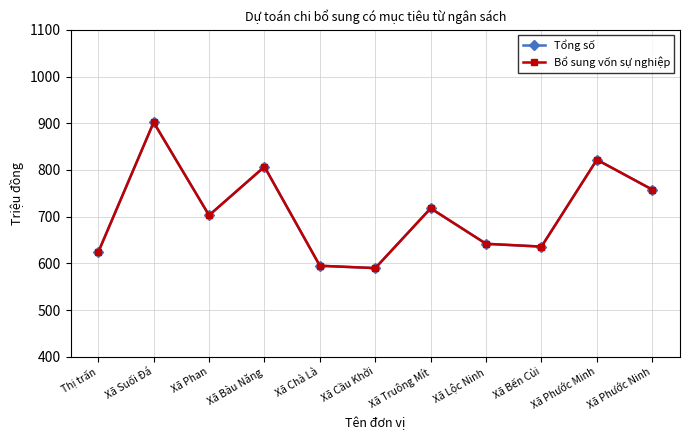

True or false: Bổ sung vốn sự nghiệp and Tổng số cross at least once.

False